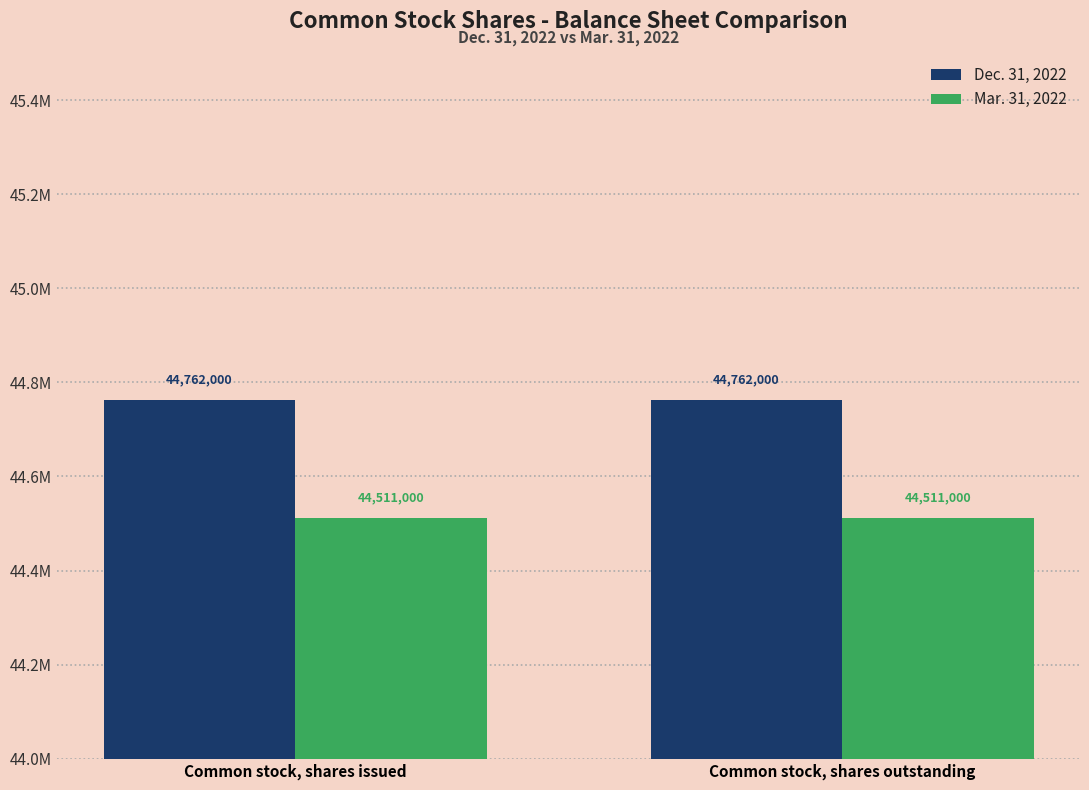

The value of Dec. 31, 2022 at Common stock, shares outstanding is 59547661. True or false?

False